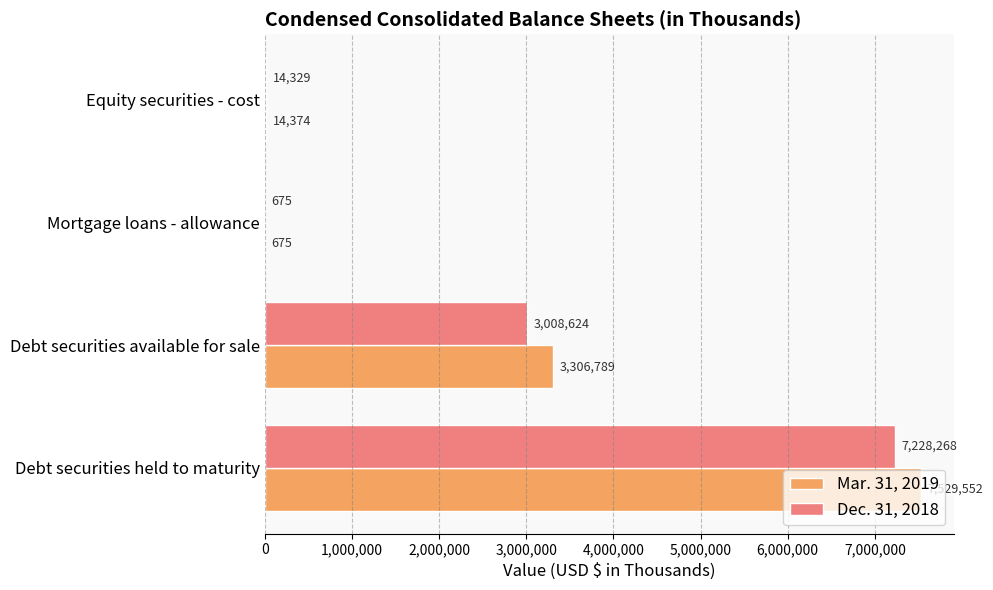

The value of Dec. 31, 2018 at Debt securities held to maturity is 4045184. True or false?

False